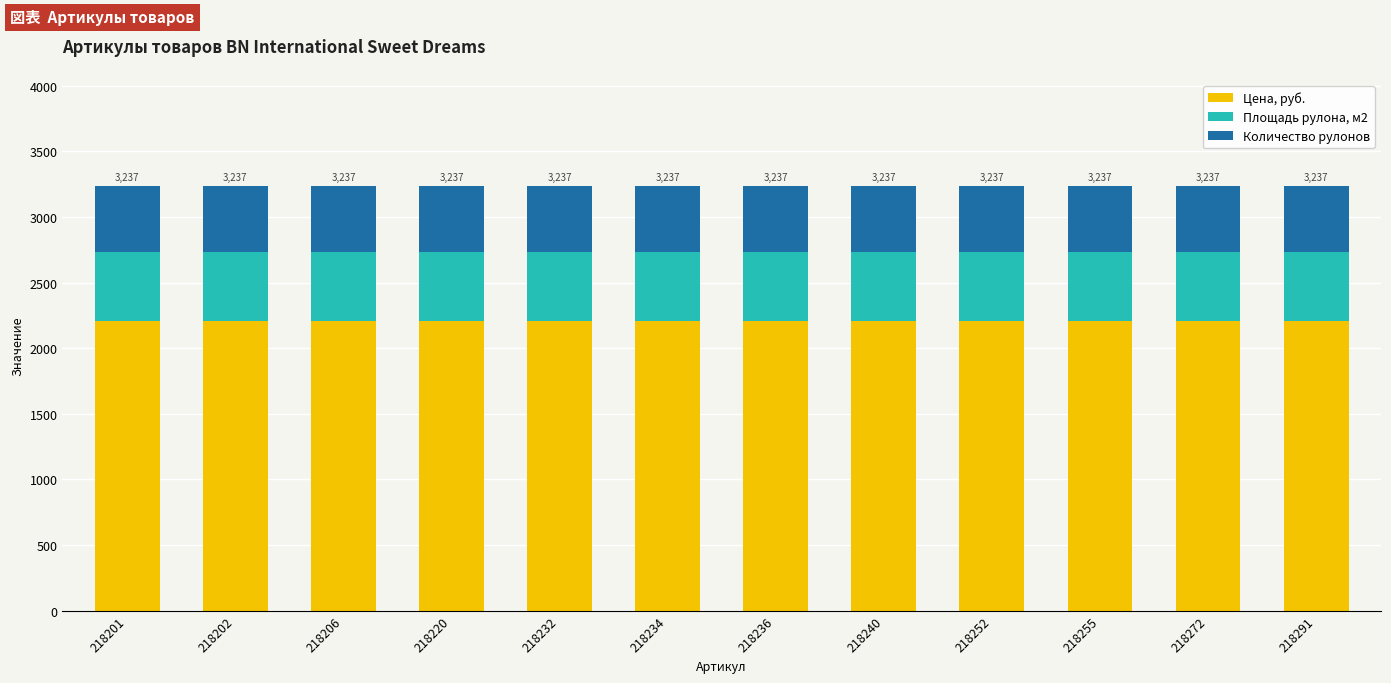

What is the total value across all series at 218291?

3237